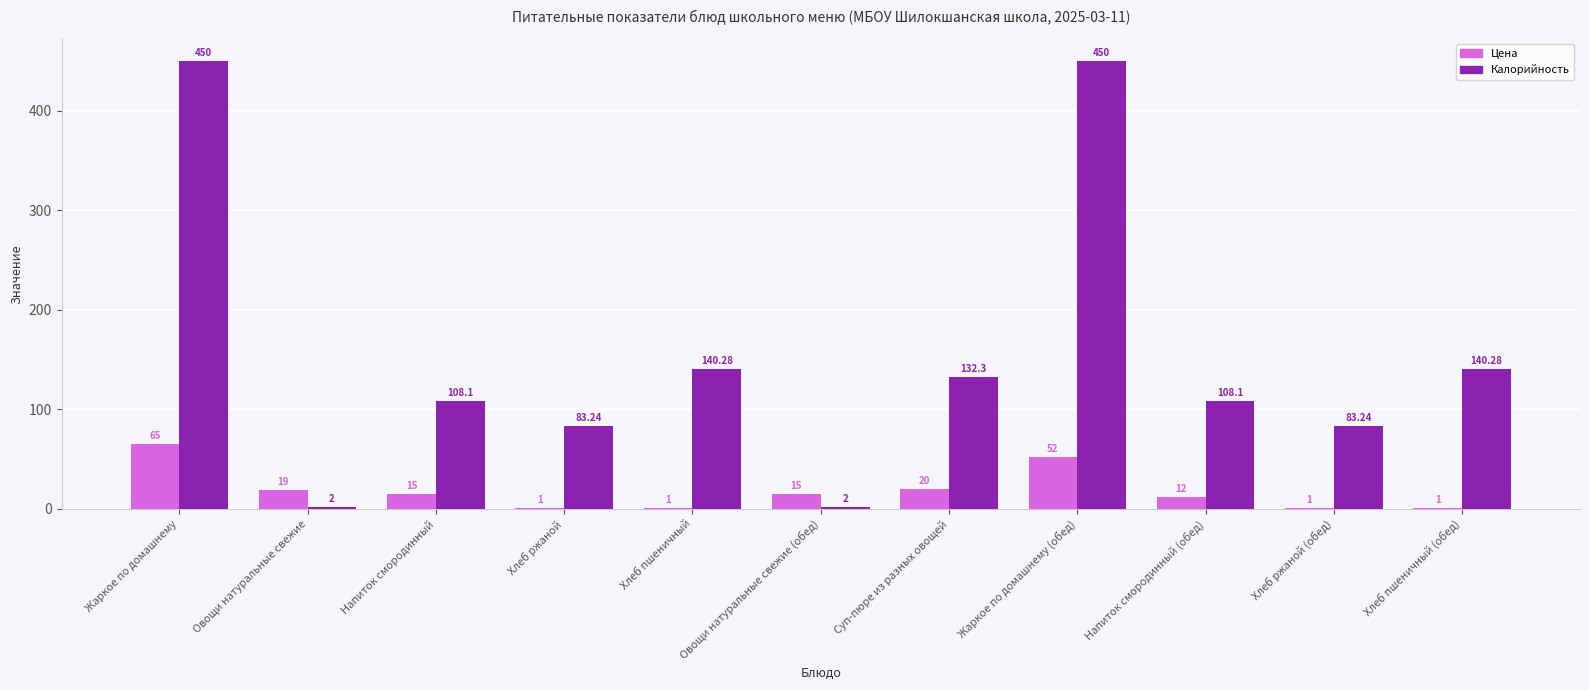

What is the spread (max minus min) of values at Напиток смородинный (обед)?

96.1